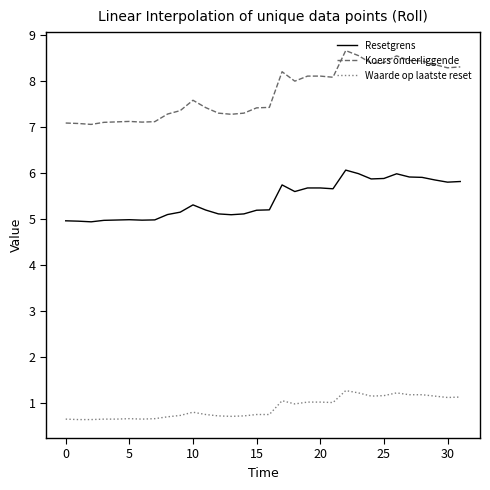

Which series has the largest range (max minus min)?

Koers onderliggende